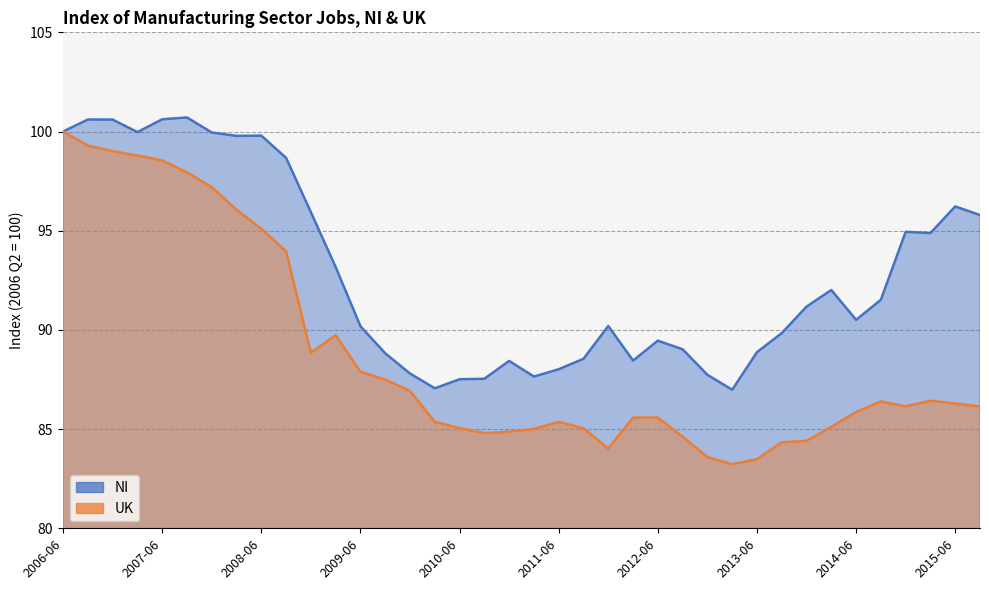

At which label does NI reach its minimum?

2013-03